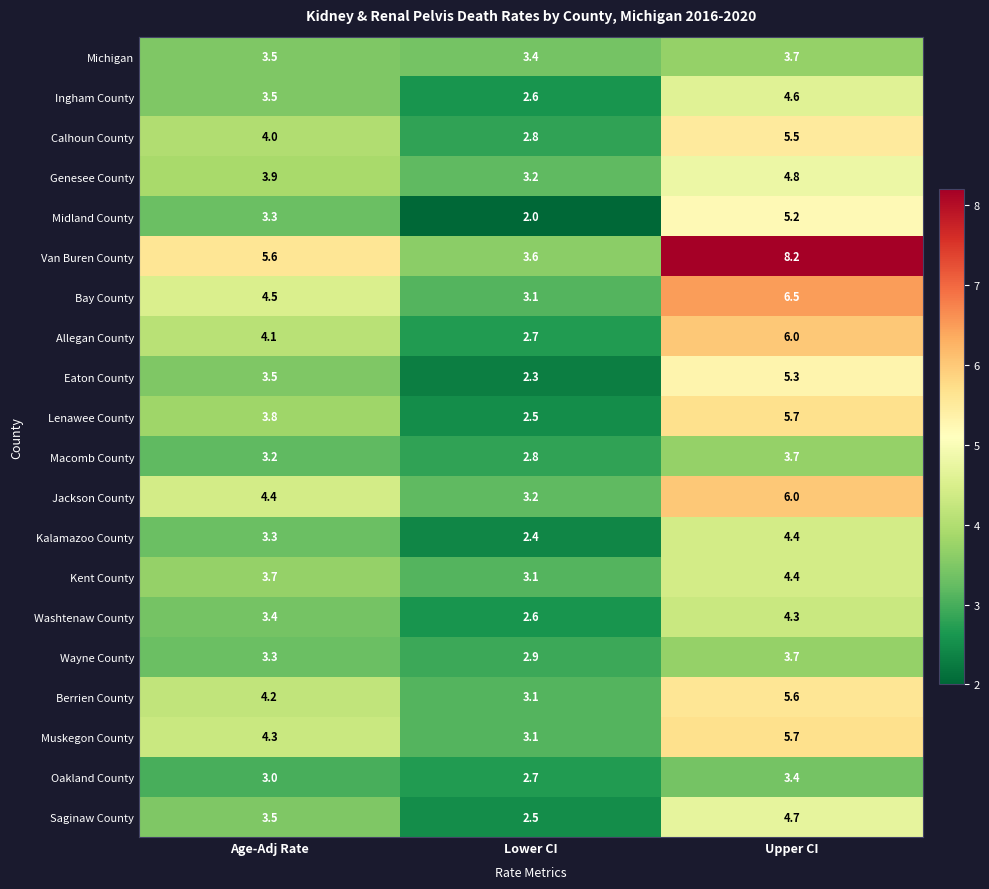

True or false: Midland County has a value of 1.3 at Lower CI.

False